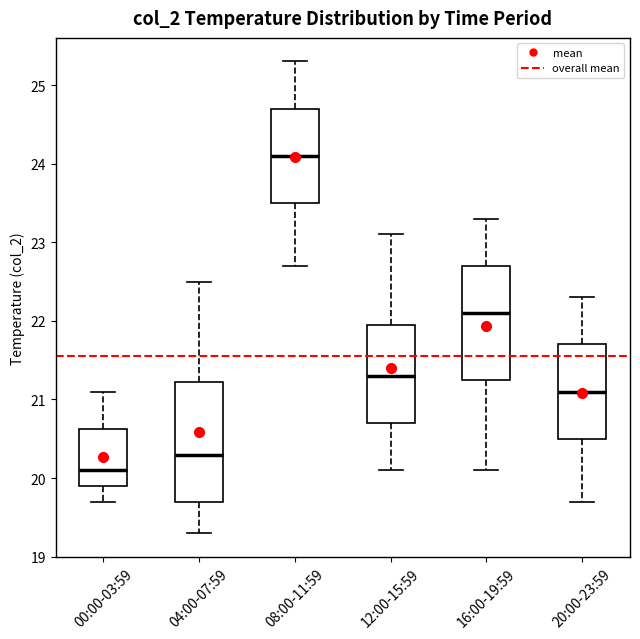

Reading left to right, read every box against the y-axis: the position of its median line, the range the box covers, and the ends of its whiskers. The values are not printed on the chart, so give them approximately, as read against the axis.

00:00-03:59: median 20.1, box 19.9 to 20.6, whiskers 19.7 to 21.1
04:00-07:59: median 20.3, box 19.7 to 21.2, whiskers 19.3 to 22.5
08:00-11:59: median 24.1, box 23.5 to 24.7, whiskers 22.7 to 25.3
12:00-15:59: median 21.3, box 20.7 to 22.0, whiskers 20.1 to 23.1
16:00-19:59: median 22.1, box 21.3 to 22.7, whiskers 20.1 to 23.3
20:00-23:59: median 21.1, box 20.5 to 21.7, whiskers 19.7 to 22.3